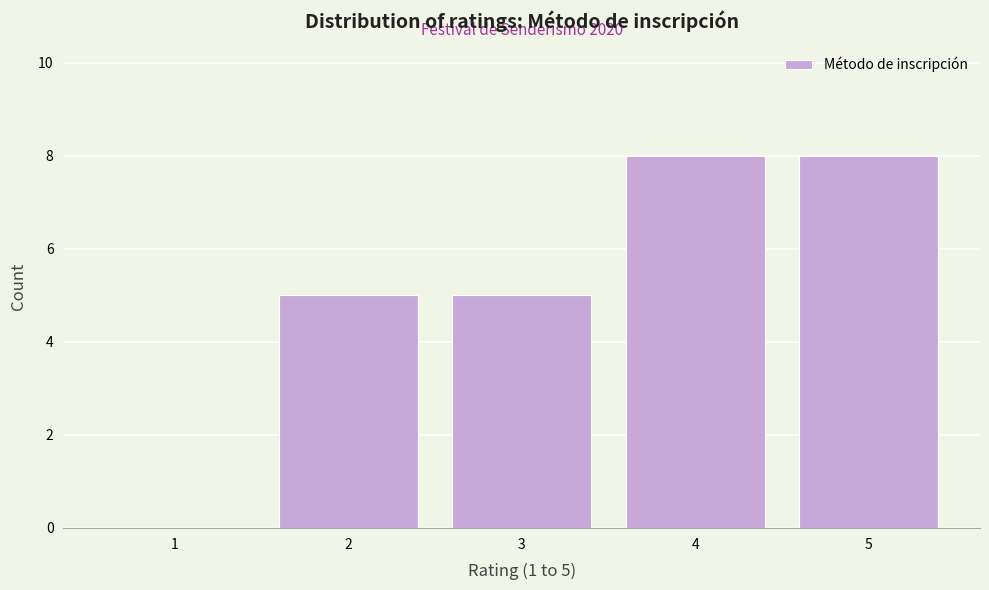

Reading left to right, list all the values displayed in this chart.

1=0	2=5	3=5	4=8	5=8